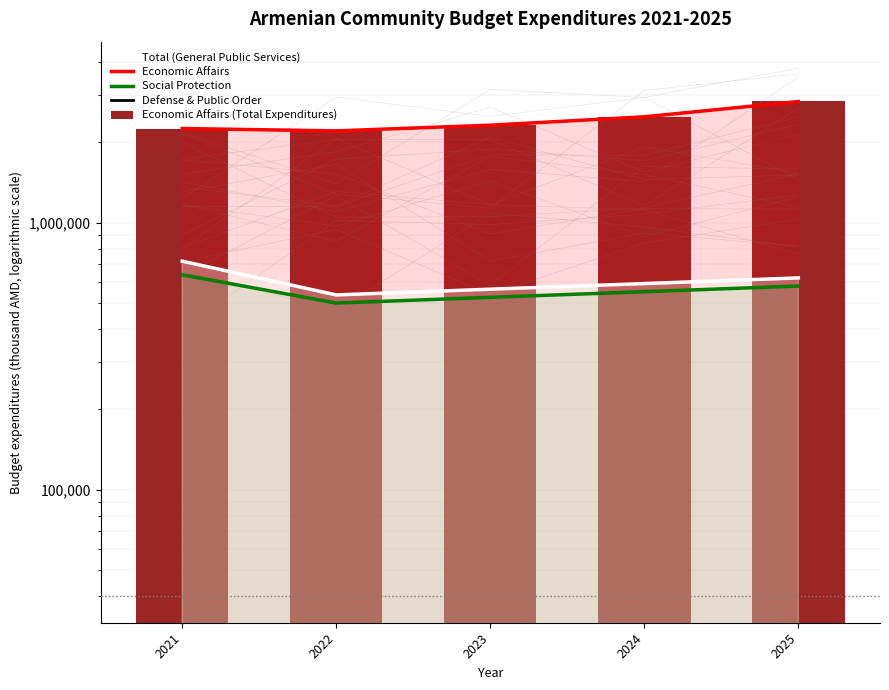

How many data points in Total (General Public Services) are above 591647?

2